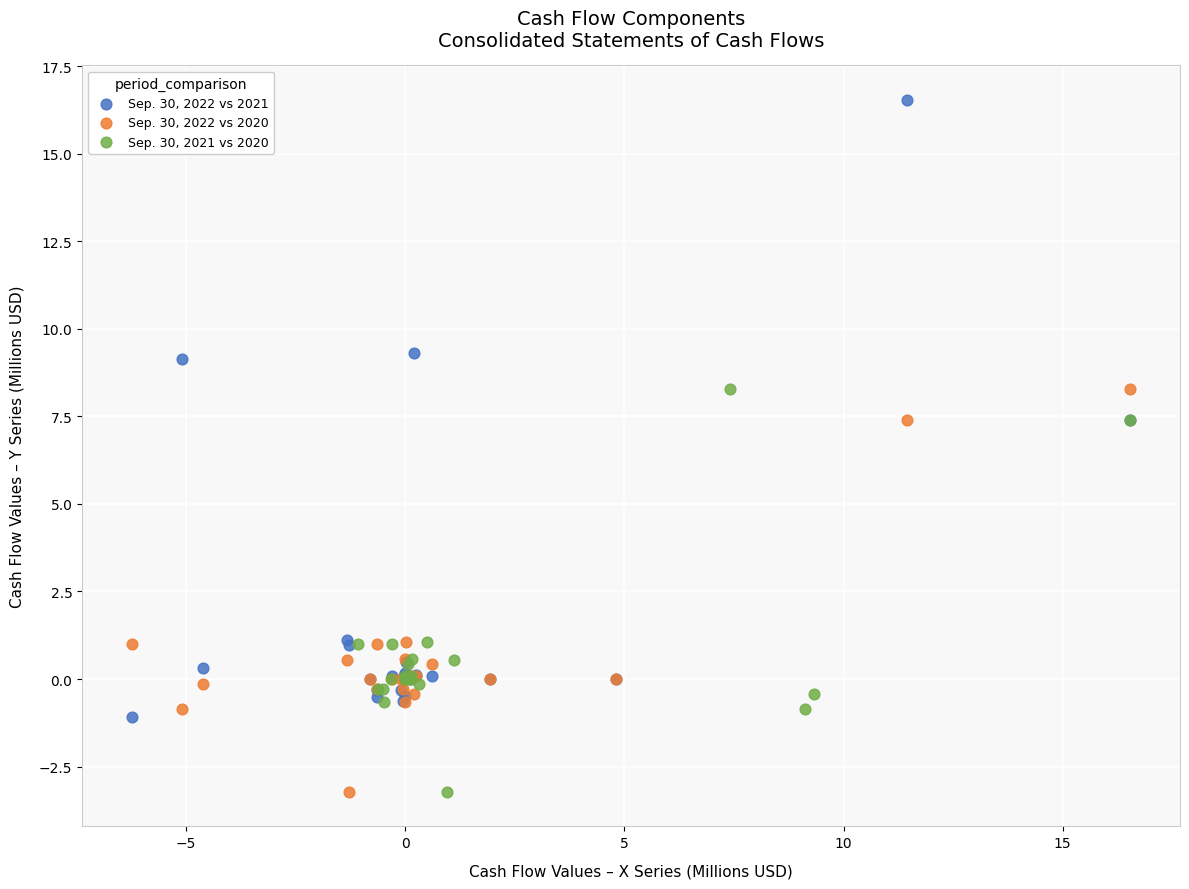

What are all the series names shown in the legend?

Sep. 30, 2022 vs 2021, Sep. 30, 2022 vs 2020, Sep. 30, 2021 vs 2020